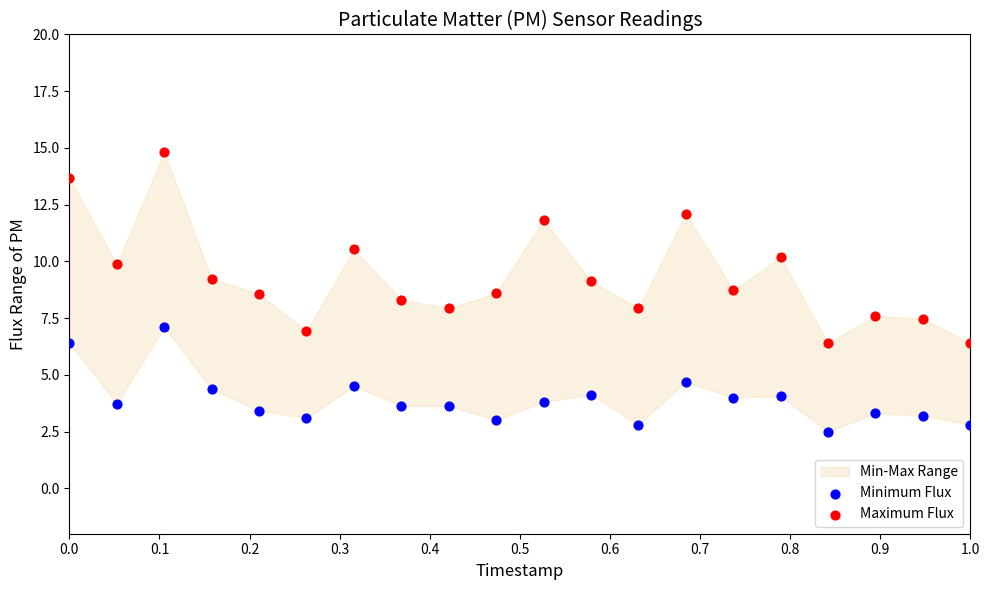

Across all data points, what is the range of X values (max minus min)?

1.0